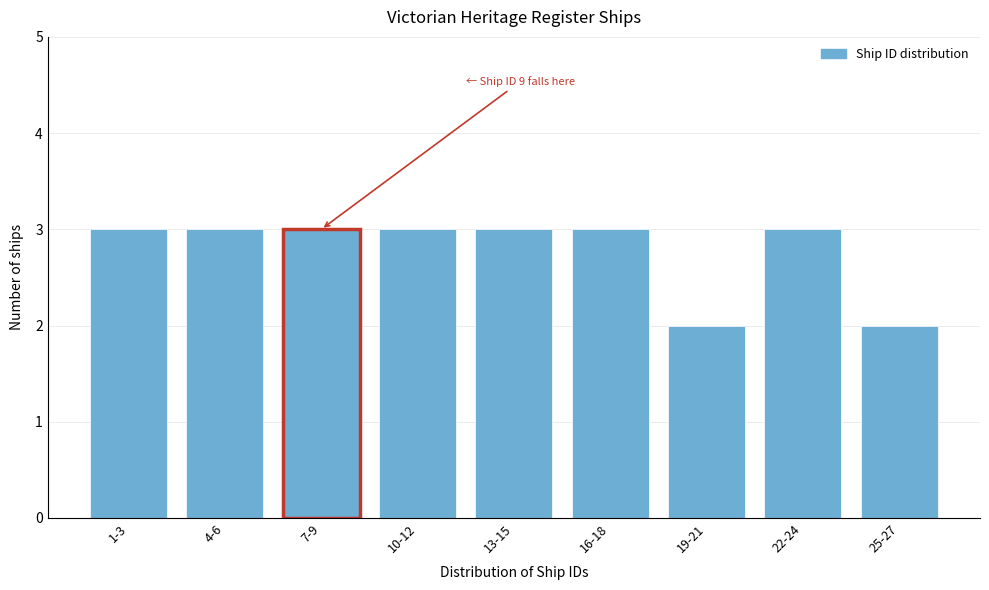

Reading left to right, what are all the values shown in this chart?

1-3=3	4-6=3	7-9=3	10-12=3	13-15=3	16-18=3	19-21=2	22-24=3	25-27=2